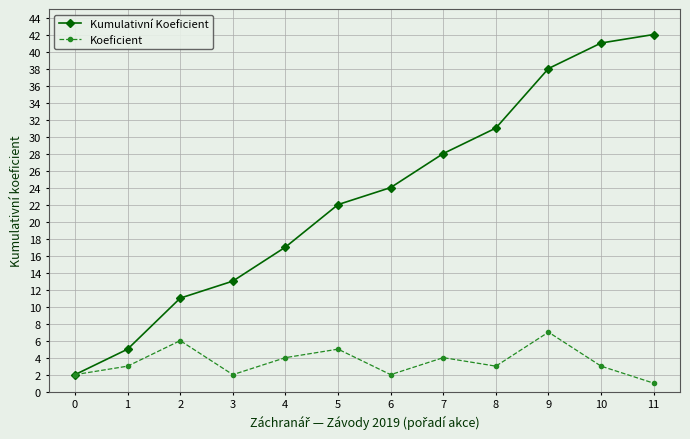

How many values in the Kumulativní Koeficient series are below 24?

6